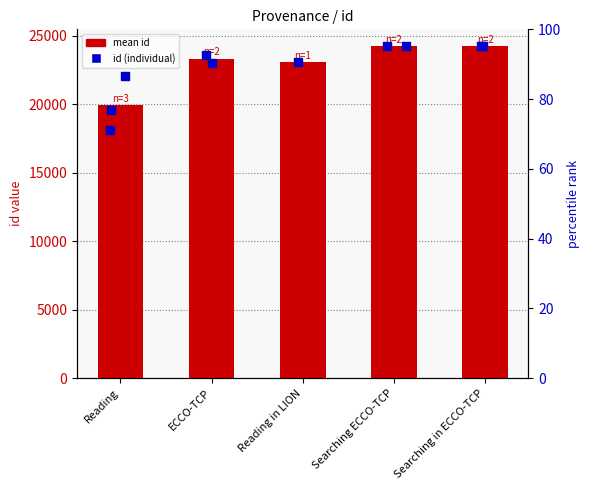

What is the ratio of the value at Reading in LION to the value at Searching in ECCO-TCP?

1.0